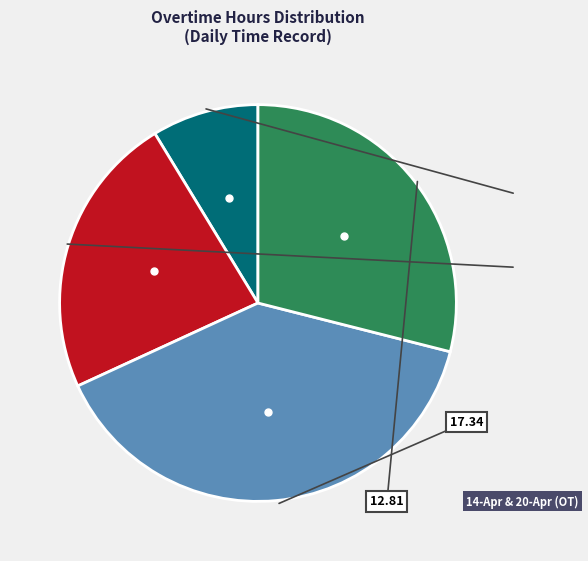

How many segments does this pie chart have?

4